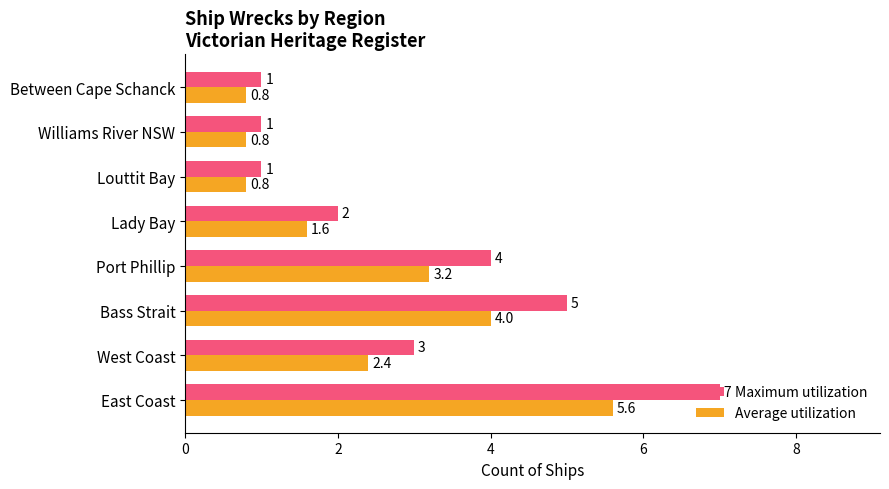

What is the sum of all Maximum utilization values?

24.0